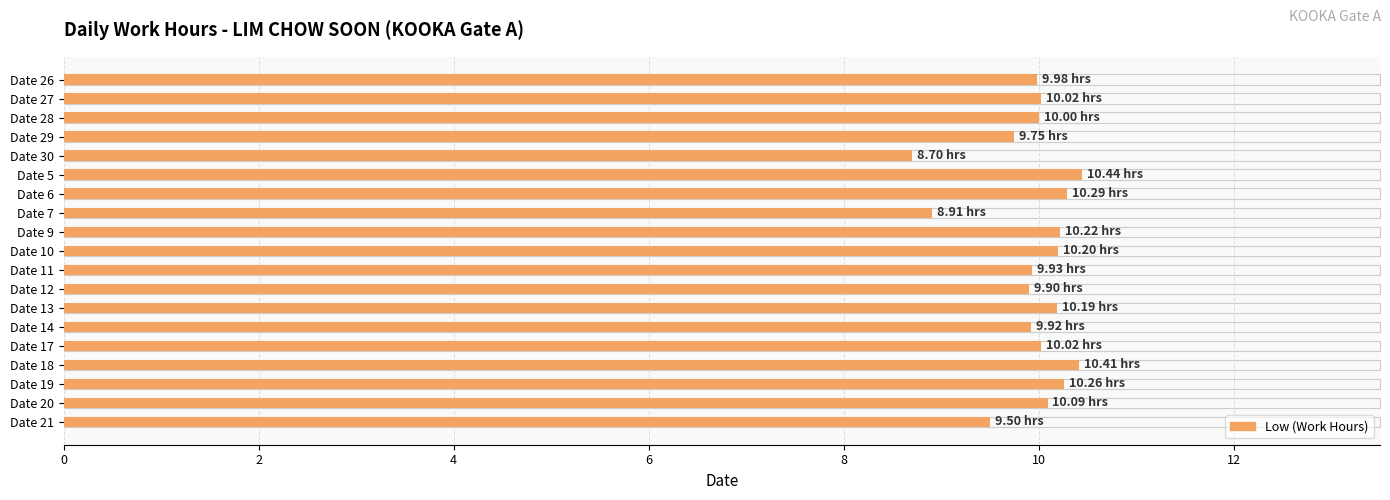

What is the difference between the maximum and second lowest values?

1.5